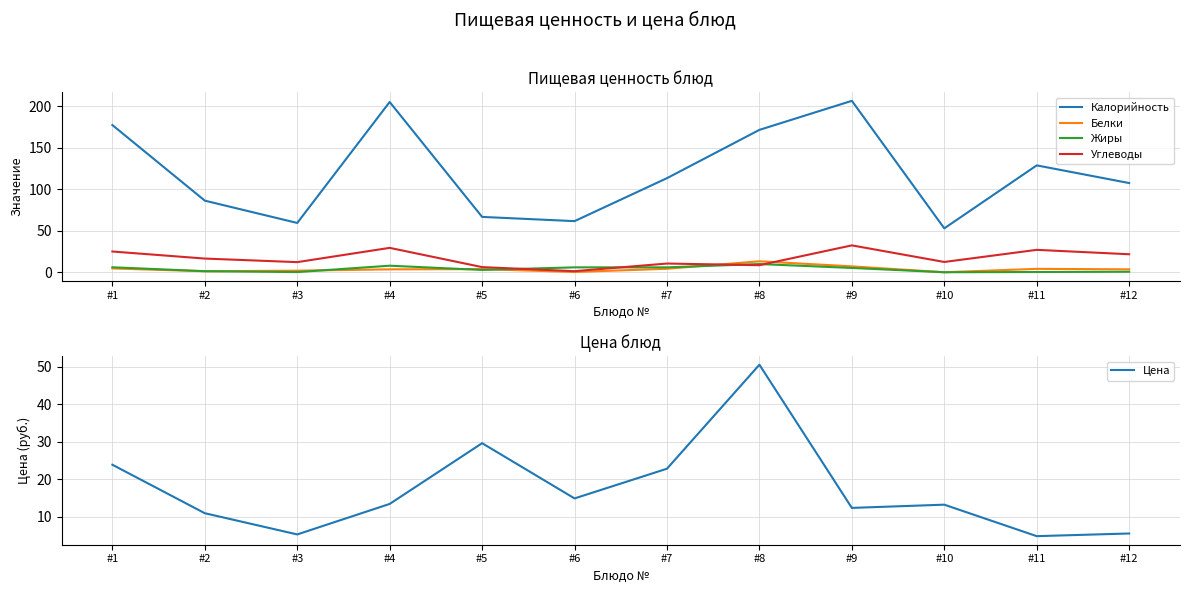

Is it true that Углеводы equals 32.5 at #9?

True